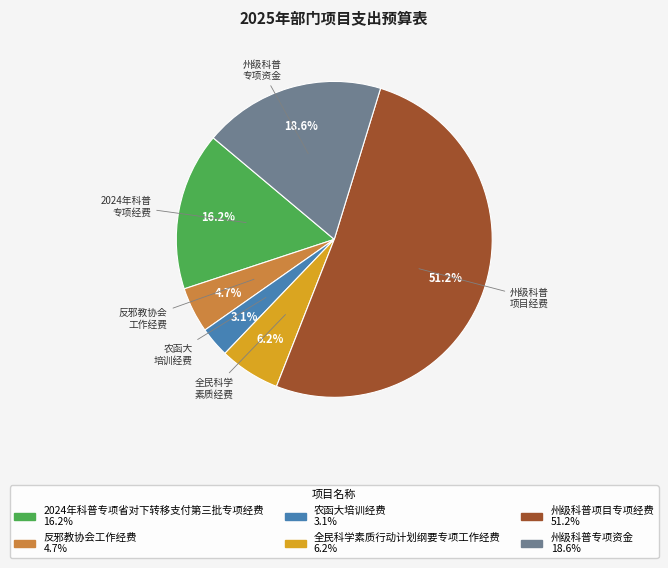

What portion of the pie excludes 州级科普专项资金?

81.4%